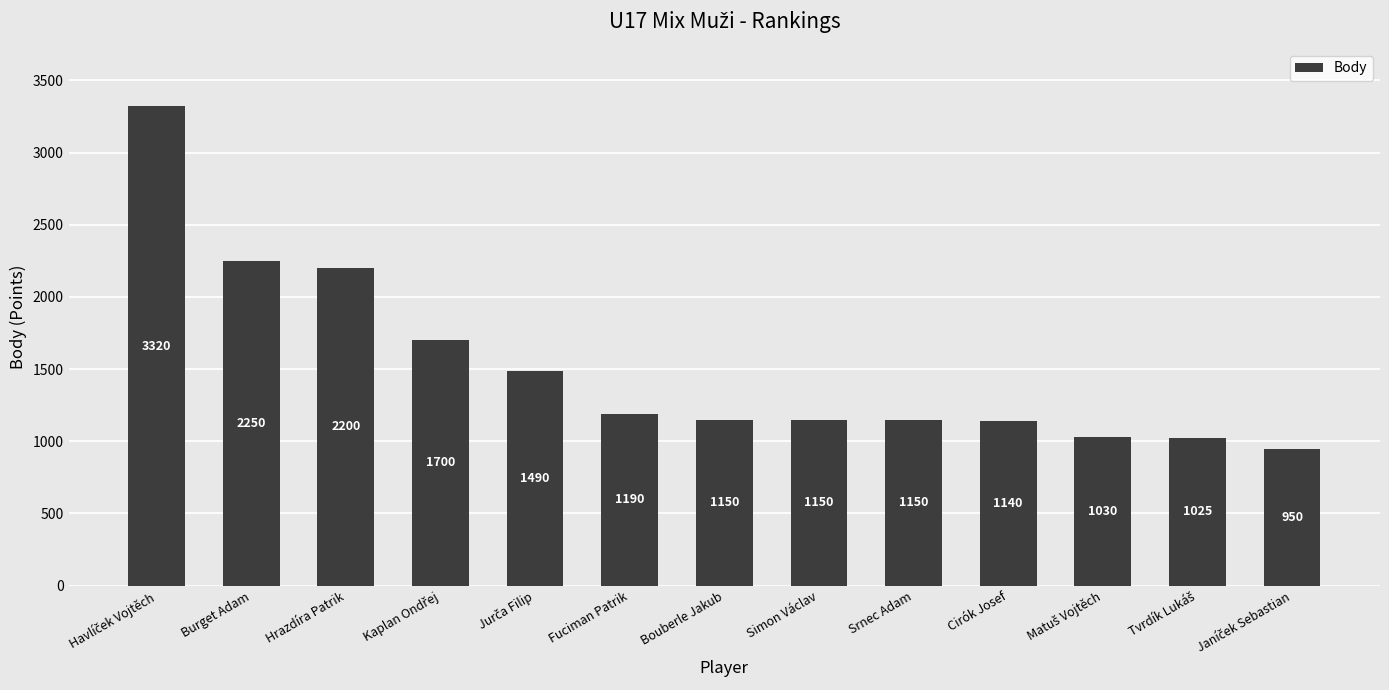

What is the change in value from Burget Adam to Bouberle Jakub?

-1100